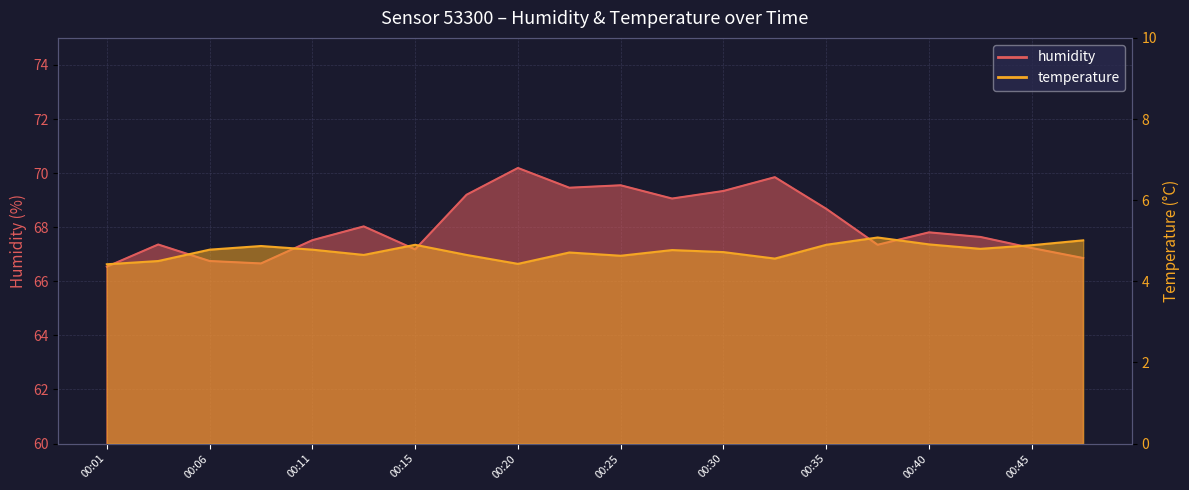

Which has a higher value, 00:47 or 00:18?

00:18